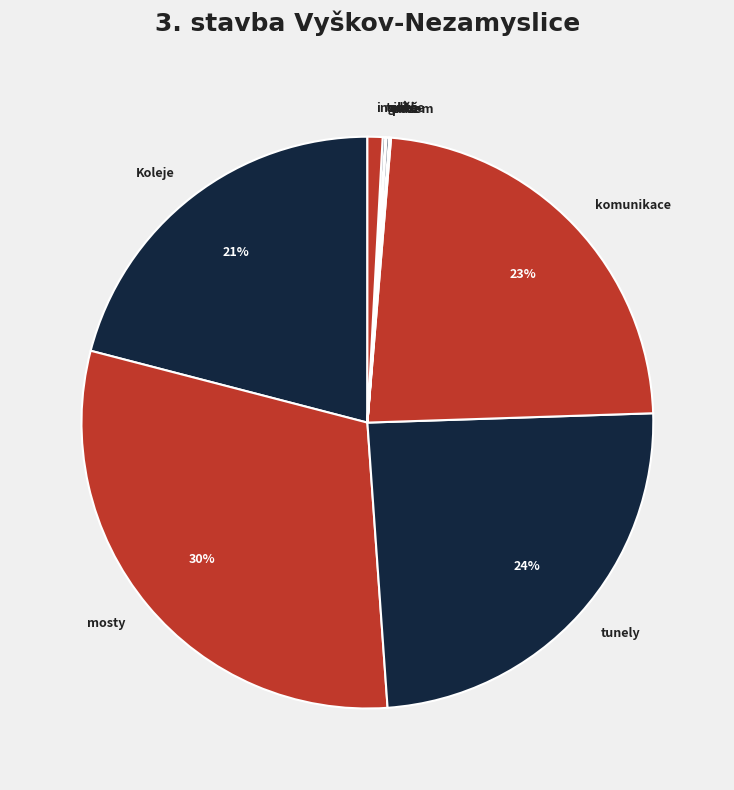

To the nearest percent, what is the average slice percentage?

10%